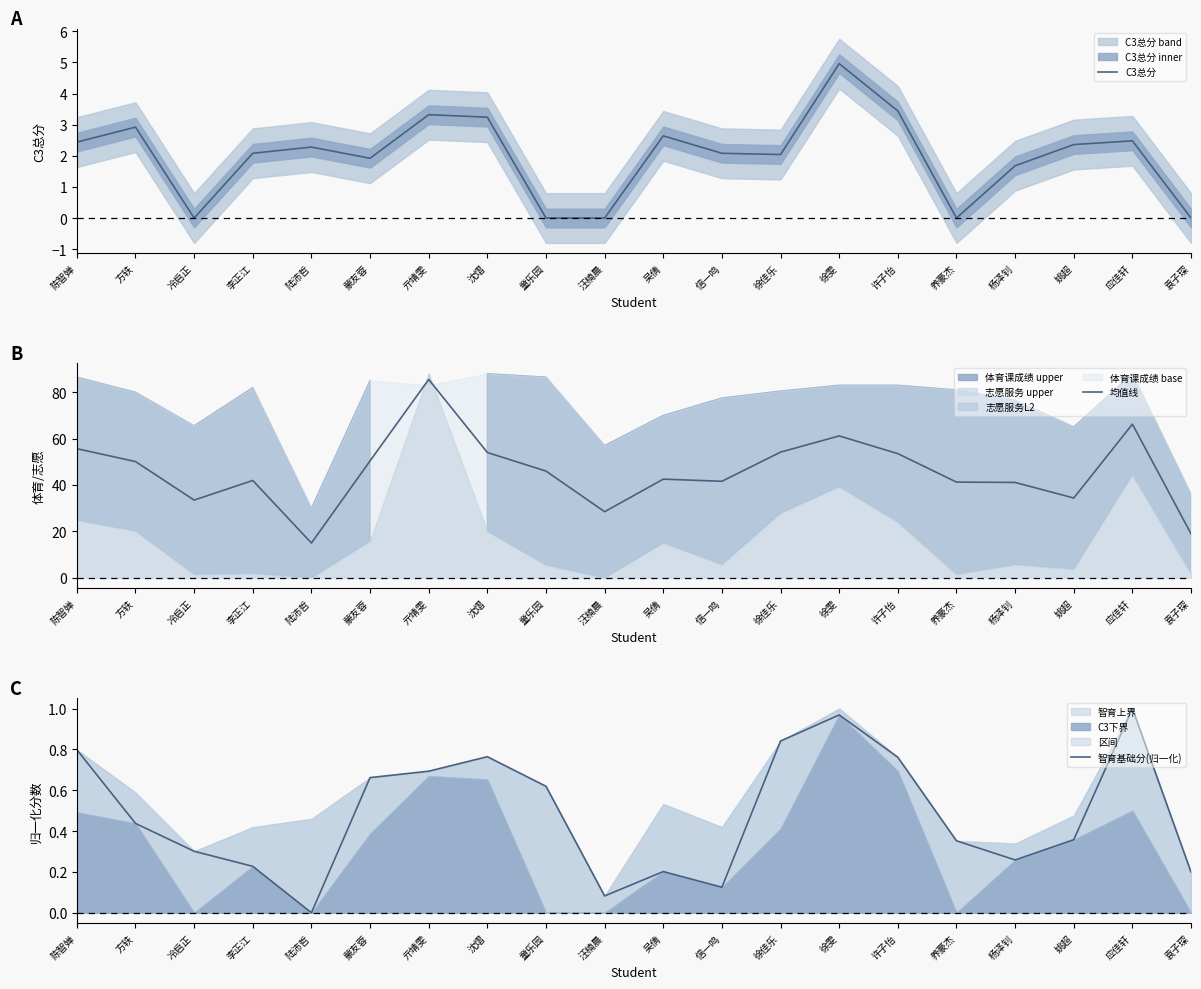

What is the difference between the second highest and second lowest values in the 智育基础分(归一化) series?

0.9